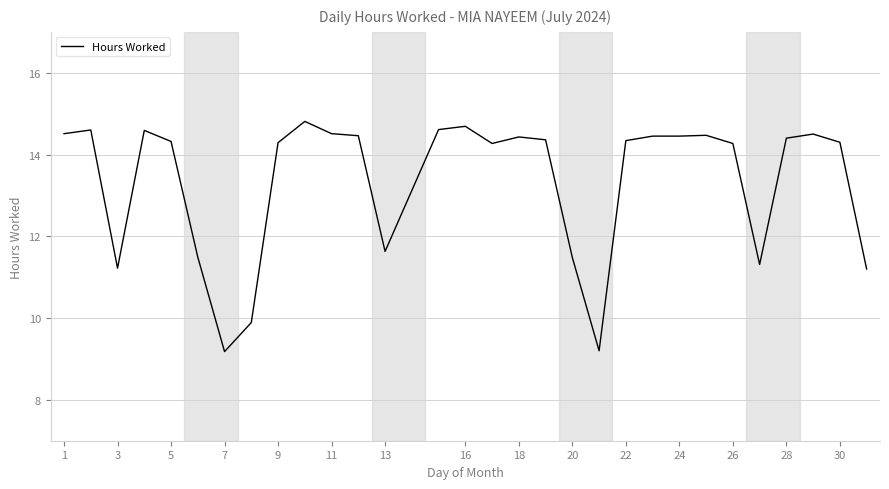

What is the smallest value displayed?

9.2